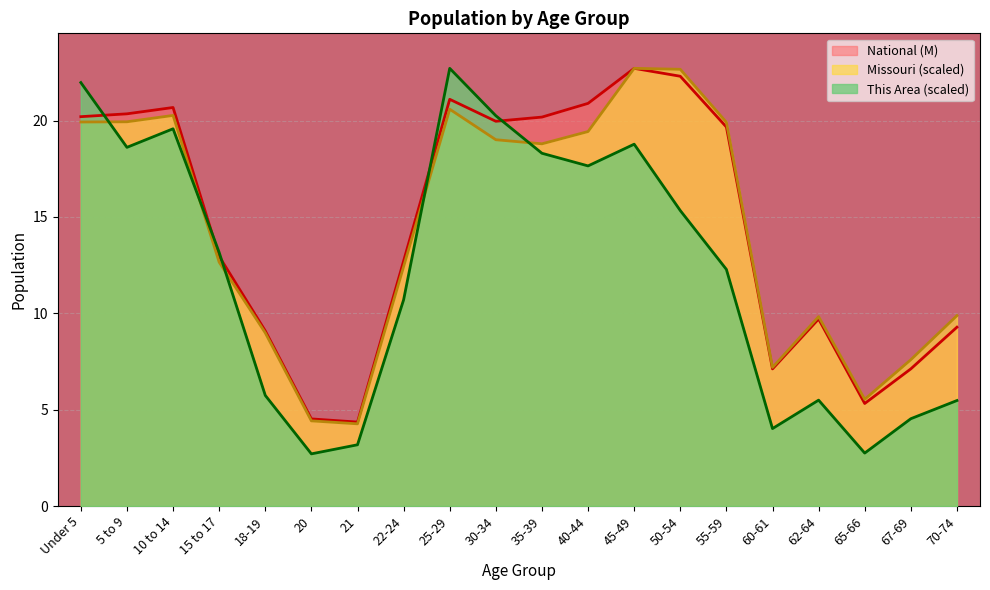

At how many categories does at least one series exceed 18?

10